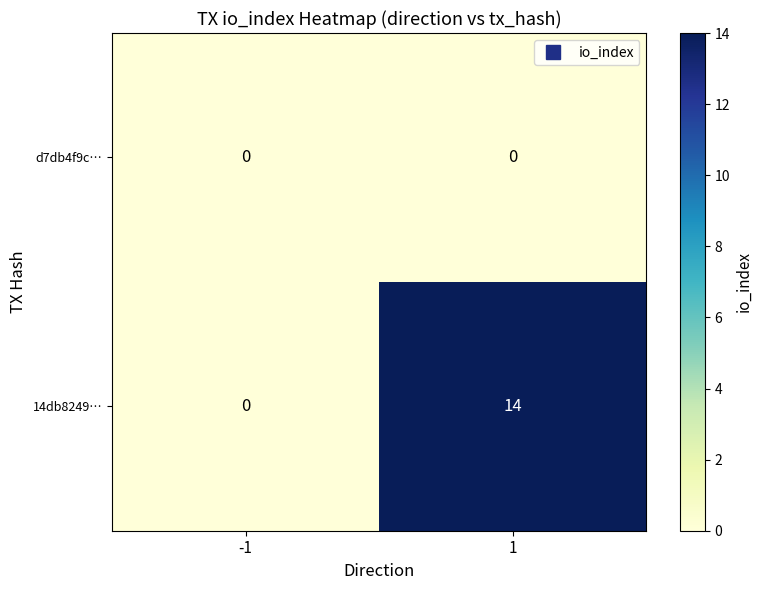

Is it true that d7db4f9c… equals 0 at -1?

True